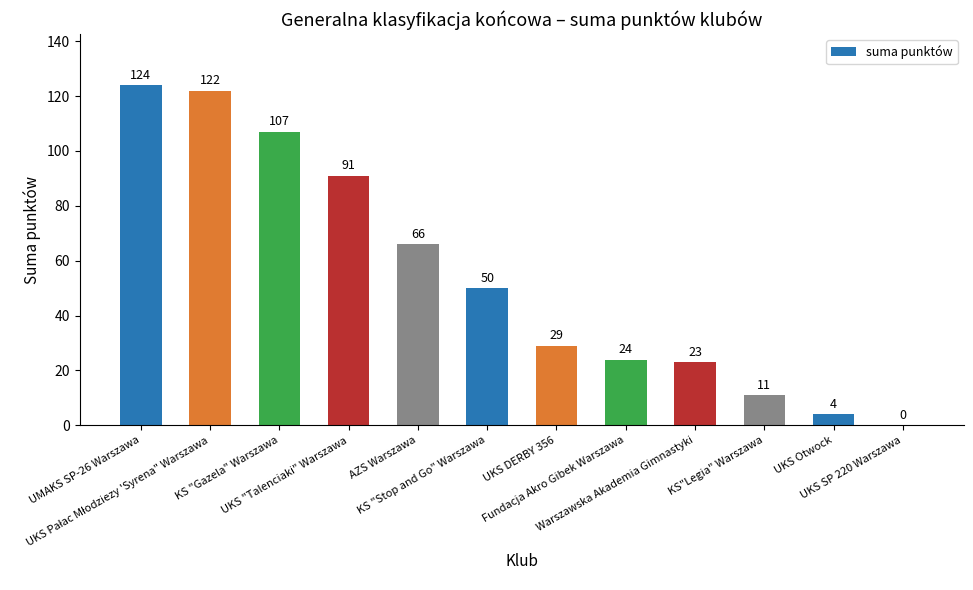

What is the difference between the values at UKS DERBY 356 and AZS Warszawa?

37